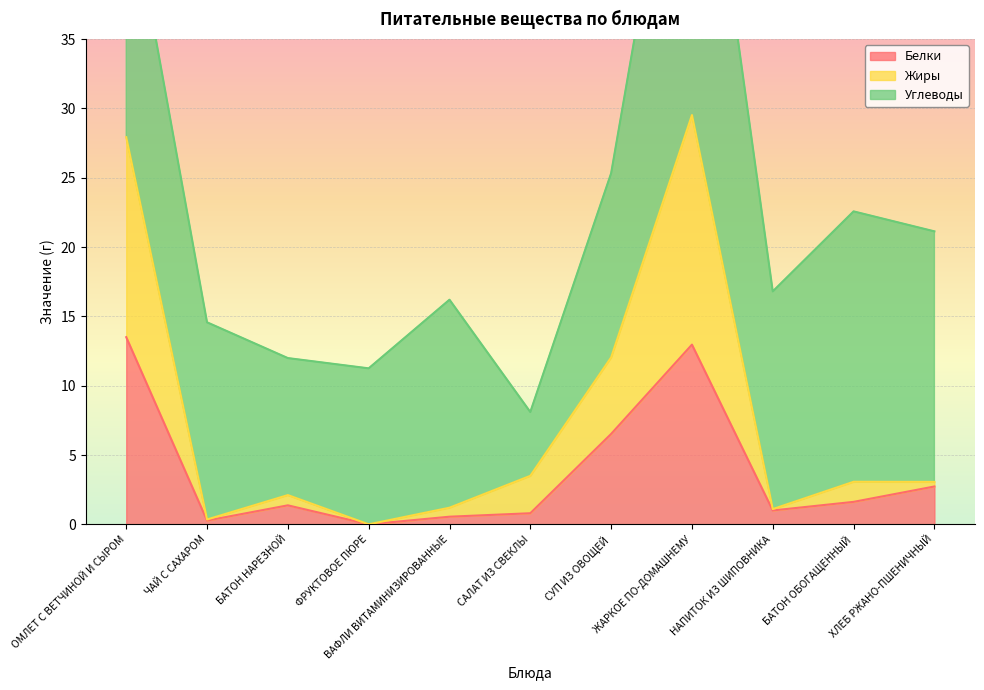

What value does the Белки series have at БАТОН НАРЕЗНОЙ?

1.4